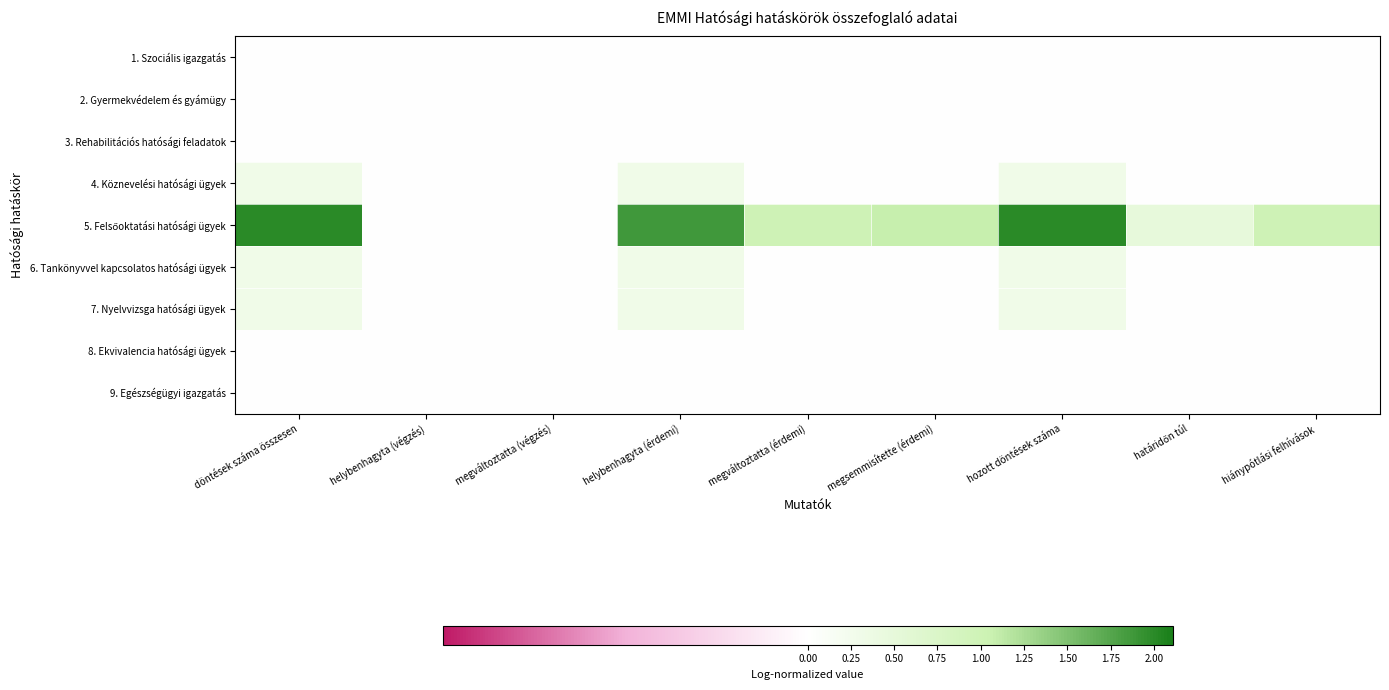

Which has a higher value, hozott döntések száma or megsemmisítette (érdemi)?

hozott döntések száma